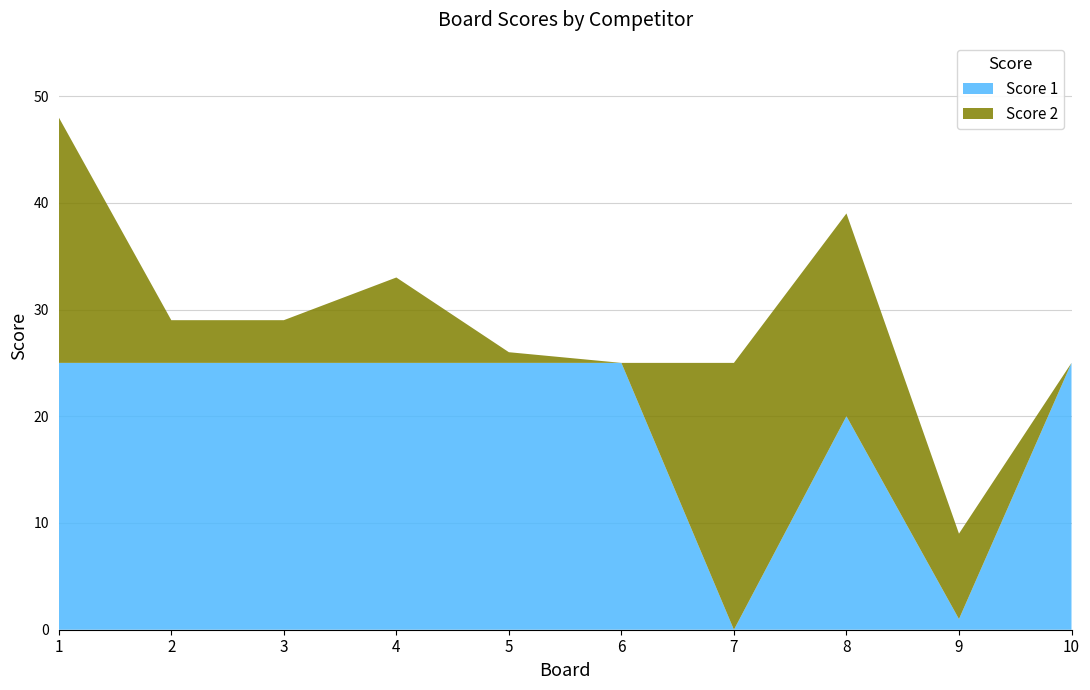

Reading left to right, what are all the values shown in this chart?

Score 1: 25	25	25	25	25	25	0	20	1	25
Score 2: 23	4	4	8	1	0	25	19	8	0